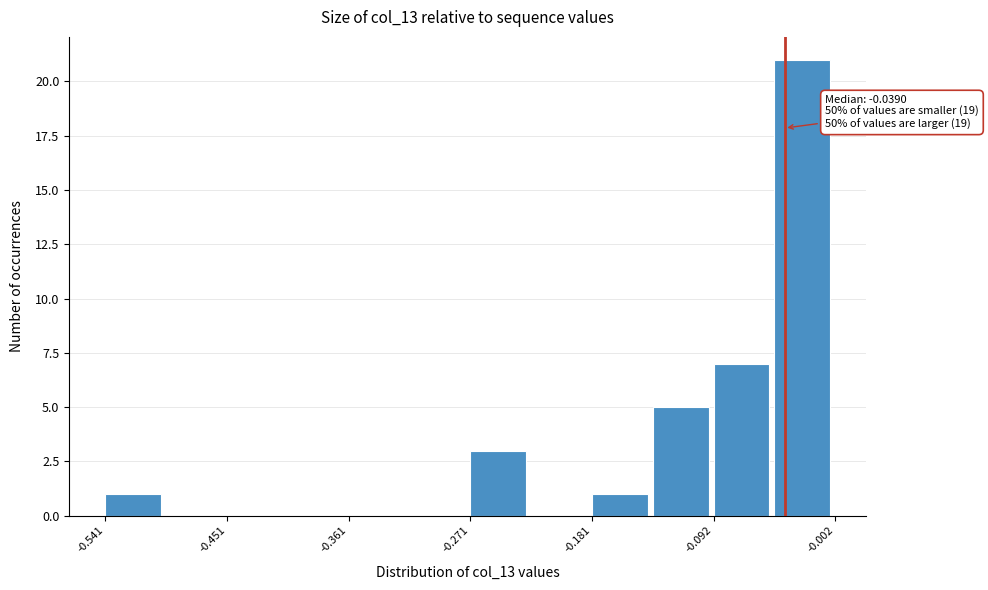

Over which range of the x-axis is the bar tallest?

-0.05 to 0.00